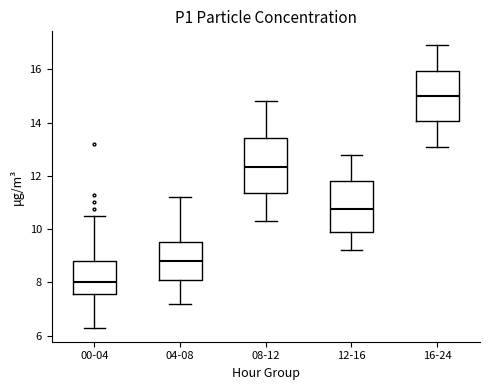

Reading left to right, read every box against the y-axis: the position of its median line, the range the box covers, and the ends of its whiskers. The values are not printed on the chart, so give them approximately, as read against the axis.

00-04: median 8.0, box 7.6 to 8.8, whiskers 6.4 to 10.6
04-08: median 8.8, box 8.0 to 9.6, whiskers 7.2 to 11.2
08-12: median 12.4, box 11.4 to 13.4, whiskers 10.4 to 14.8
12-16: median 10.8, box 9.8 to 11.8, whiskers 9.2 to 12.8
16-24: median 15.0, box 14.0 to 16.0, whiskers 13.2 to 17.0